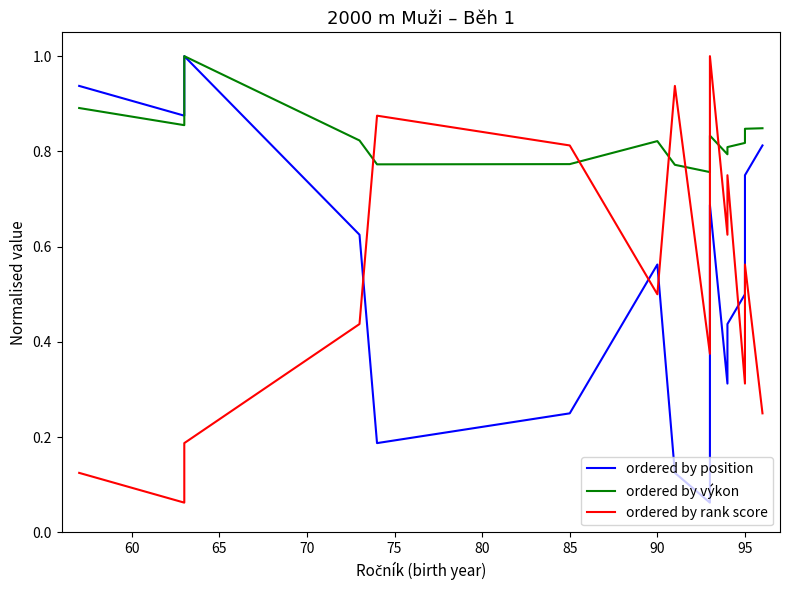

How many series are shown in this chart?

3